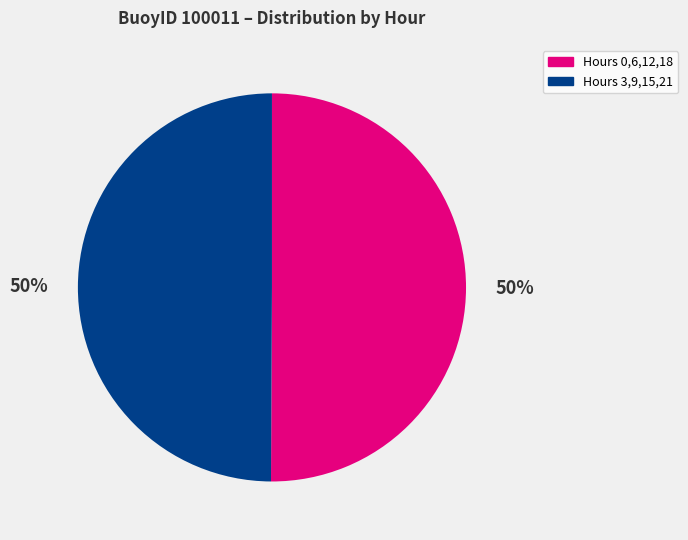

To the nearest percent, what is the average slice percentage?

50%